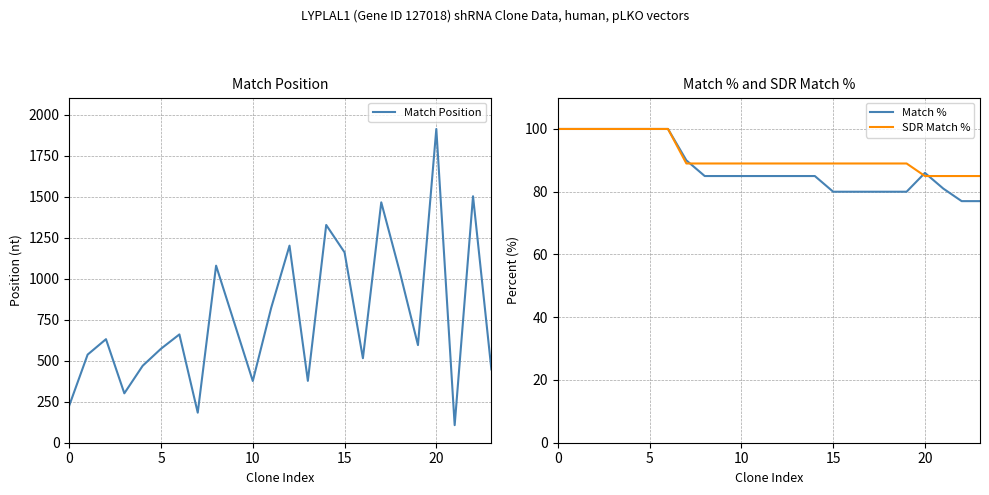

Which series has the largest total across all categories?

Match Position